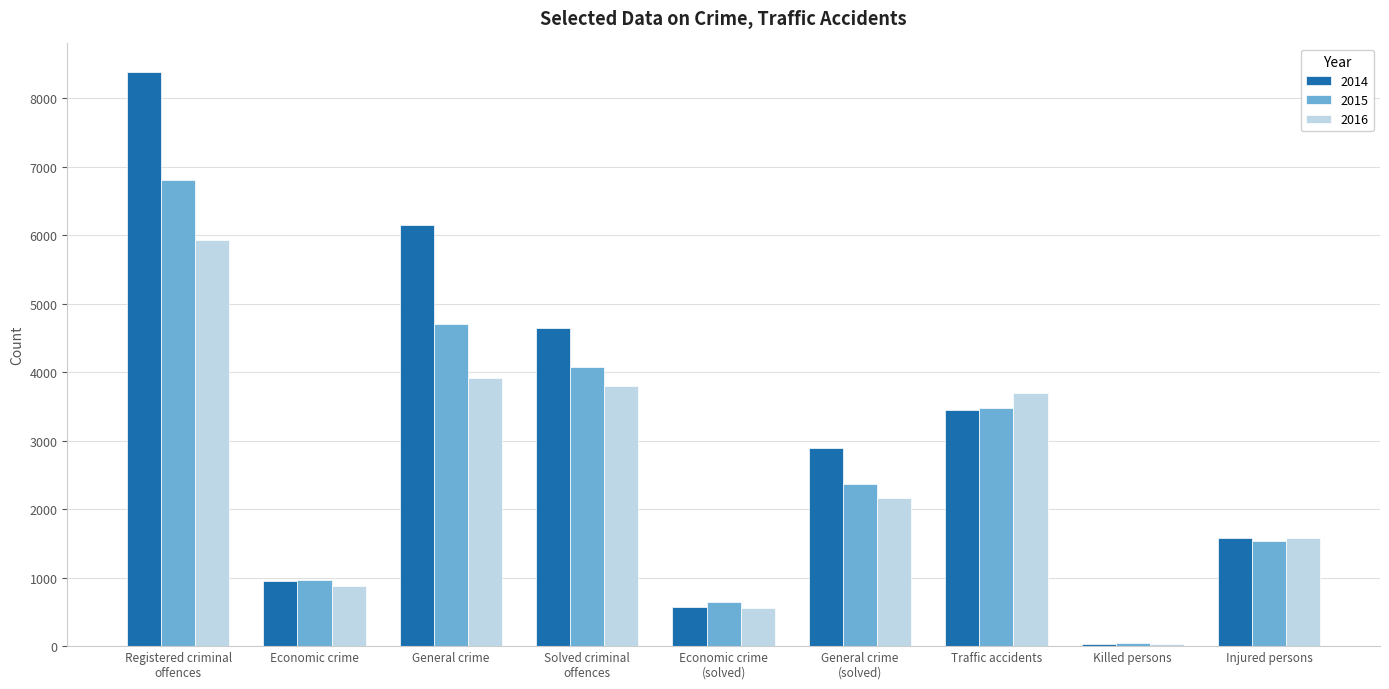

What is the sum of all 2016 values?

22541